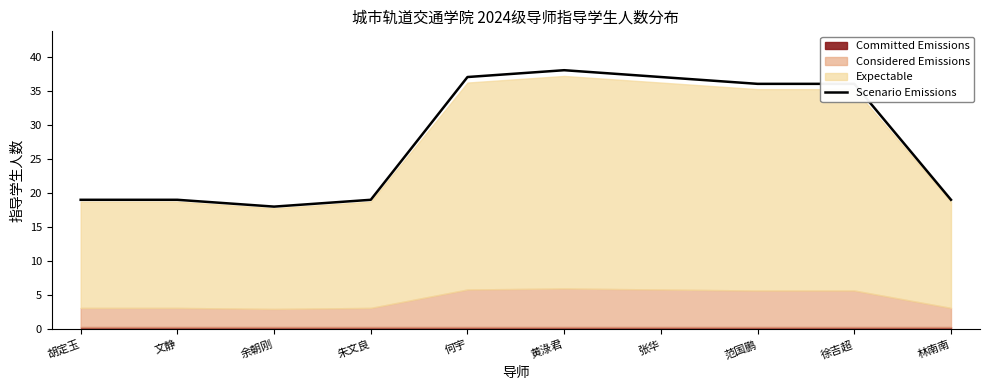

Reading right to left, what are all the values shown in this chart?

林南南=19	徐吉超=36	范国鹏=36	张华=37	黄淥君=38	何宇=37	朱文良=19	余朝刚=18	文静=19	胡定玉=19